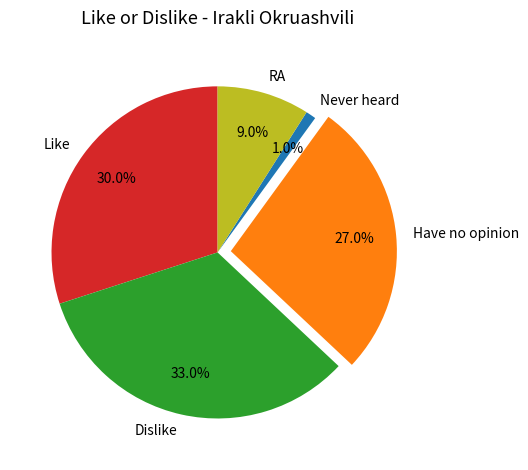

To the nearest percent, what portion does Have no opinion represent?

27%